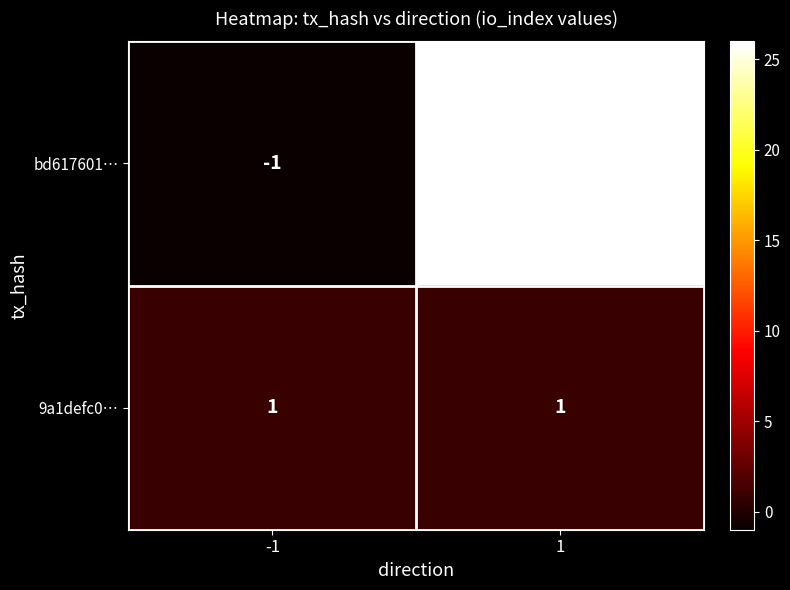

What is the difference between the maximum and minimum values in the bd617601… series?

27